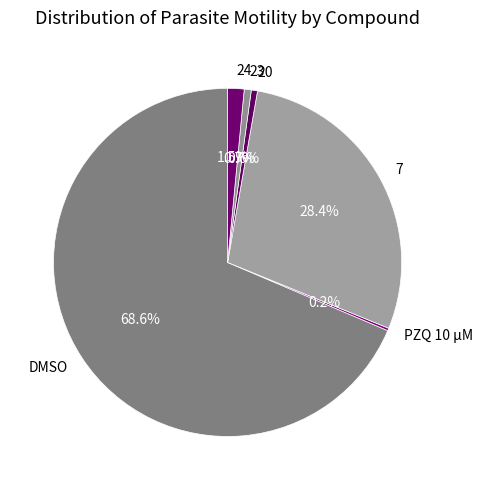

Which slice is the largest?

DMSO